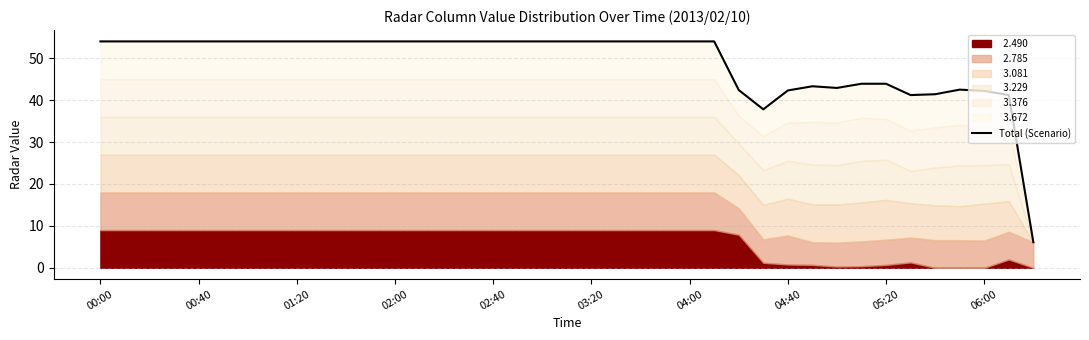

What value does the data have at 26?

42.4